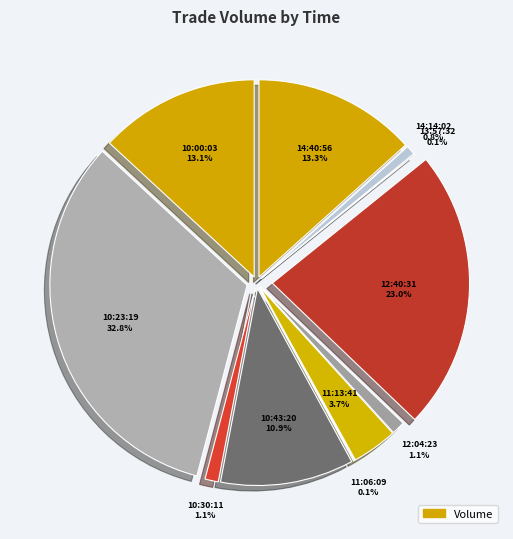

To the nearest percent, what portion does 12:40:31 represent?

23%